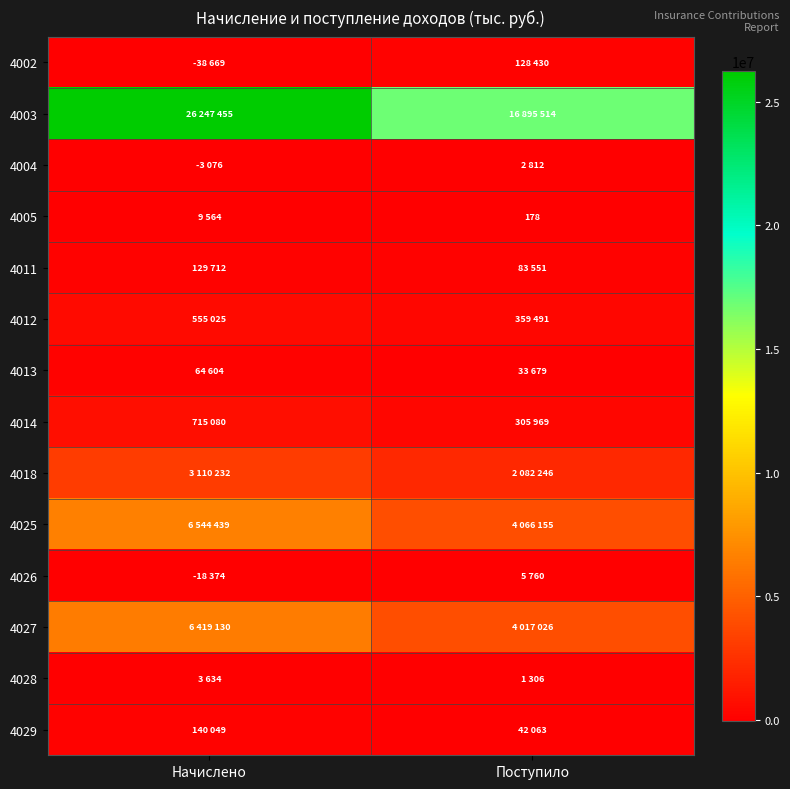

What is the sum of all 4018 values?

5192478